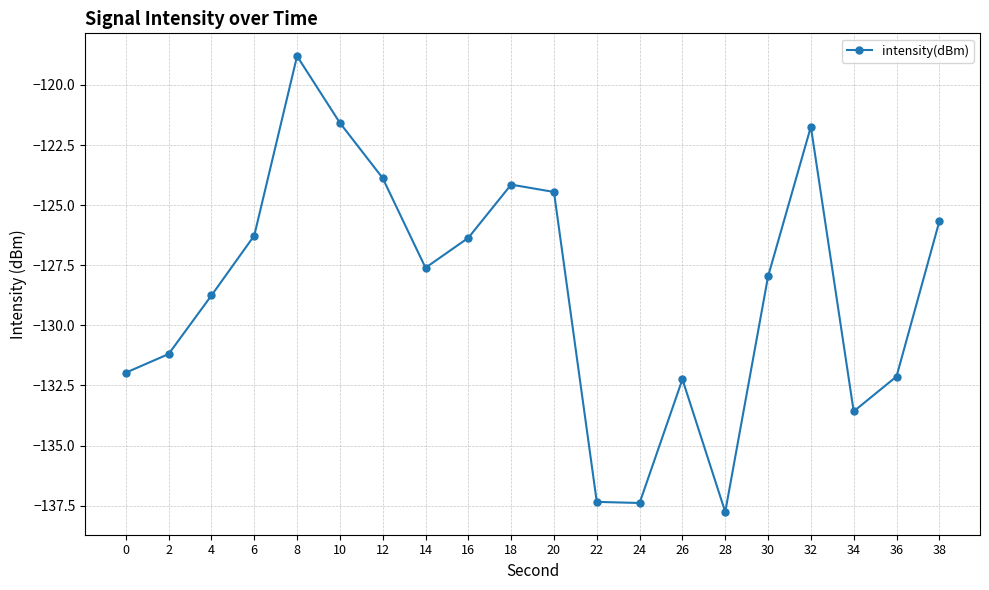

Read the value at 22.

-137.3